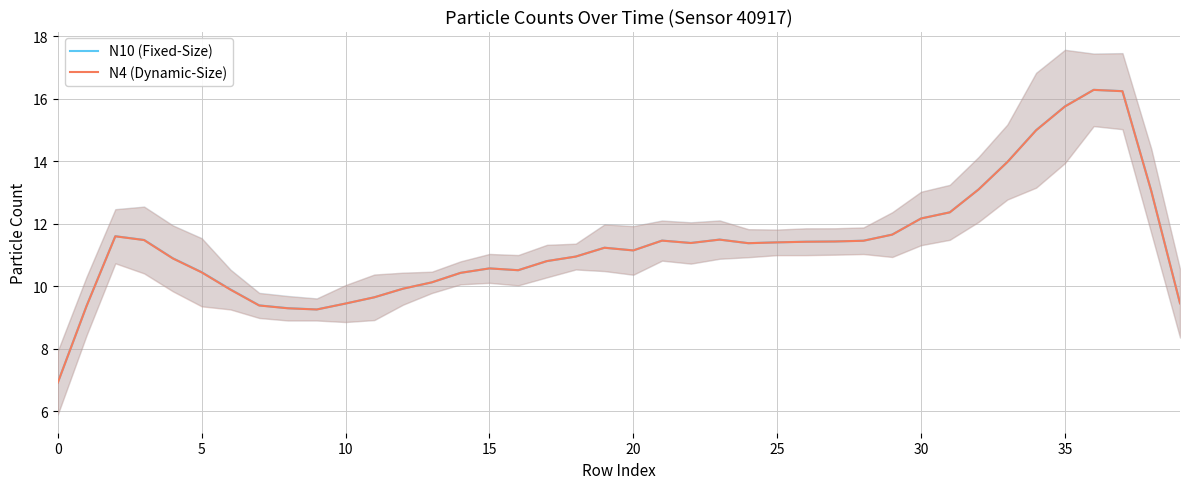

What is the difference between the N10 (Fixed-Size) values at 11 and 9?

0.4